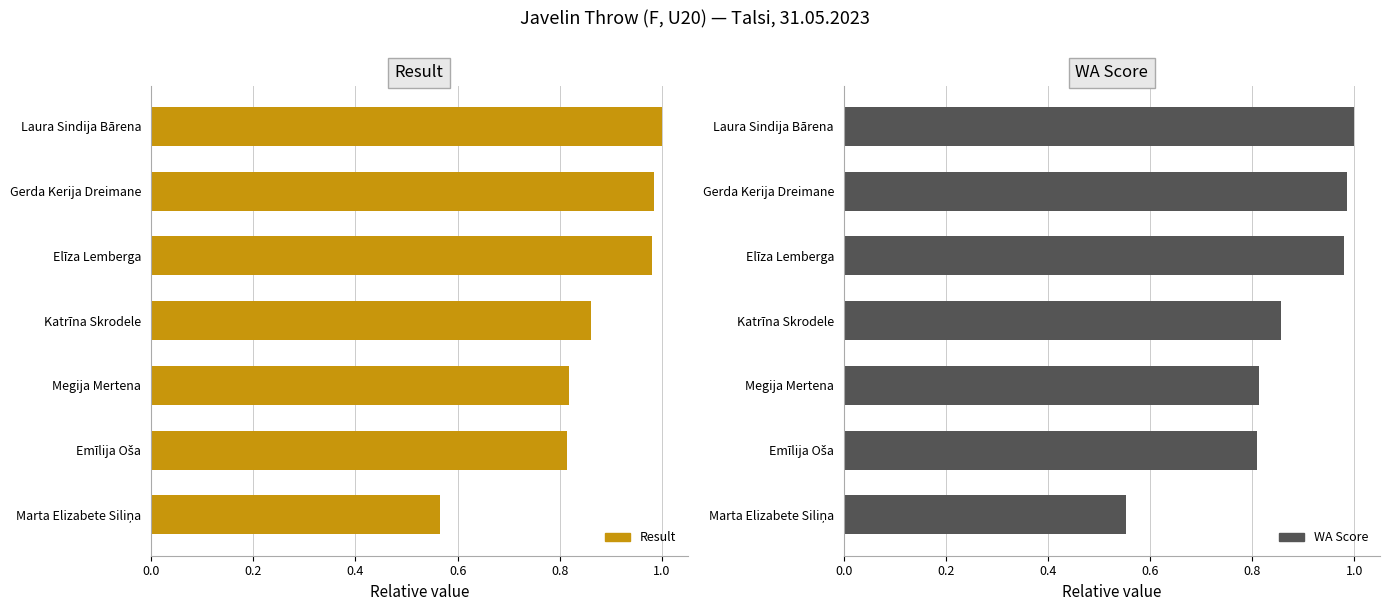

What is the average value of the WA Score series?

0.9